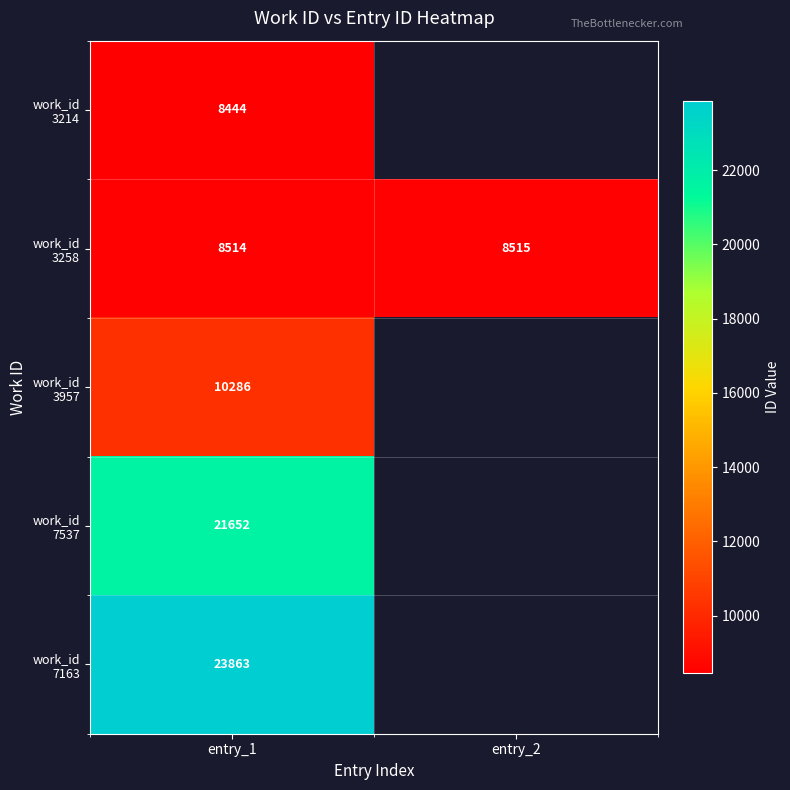

What is the total value across all series at entry_1?

72759